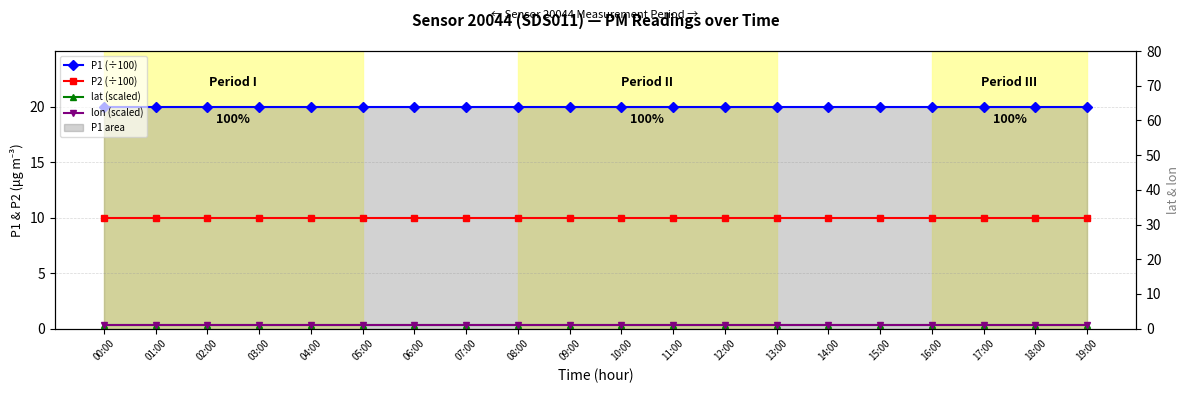

The lon (scaled) series shows 0.2 at 14:00. True or false?

False